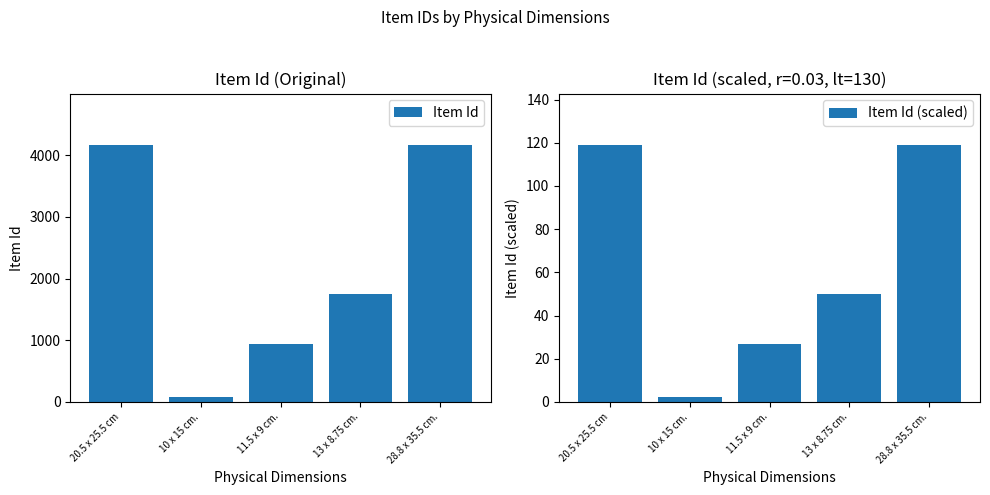

What is the difference between the maximum and minimum values in the Item Id series?

4088